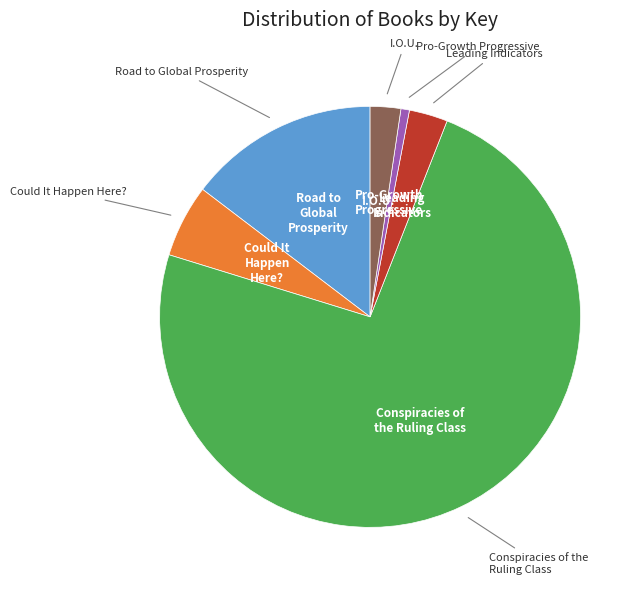

Is there any slice that represents more than half of the pie?

Yes